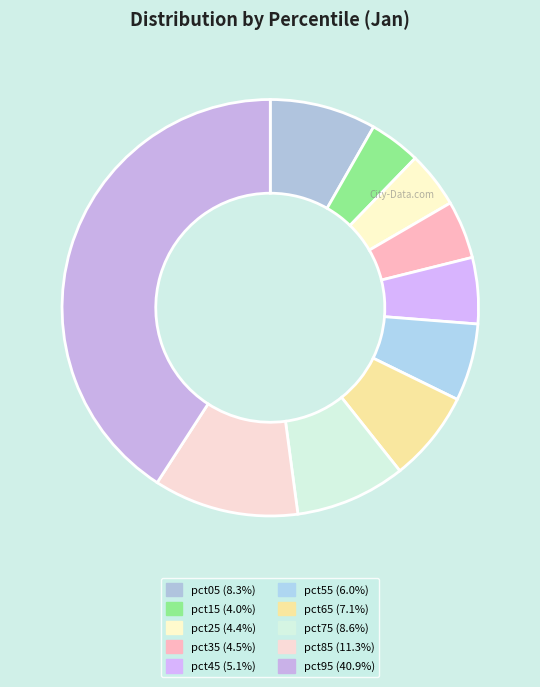

Does pct15 account for over 50% of the chart?

No